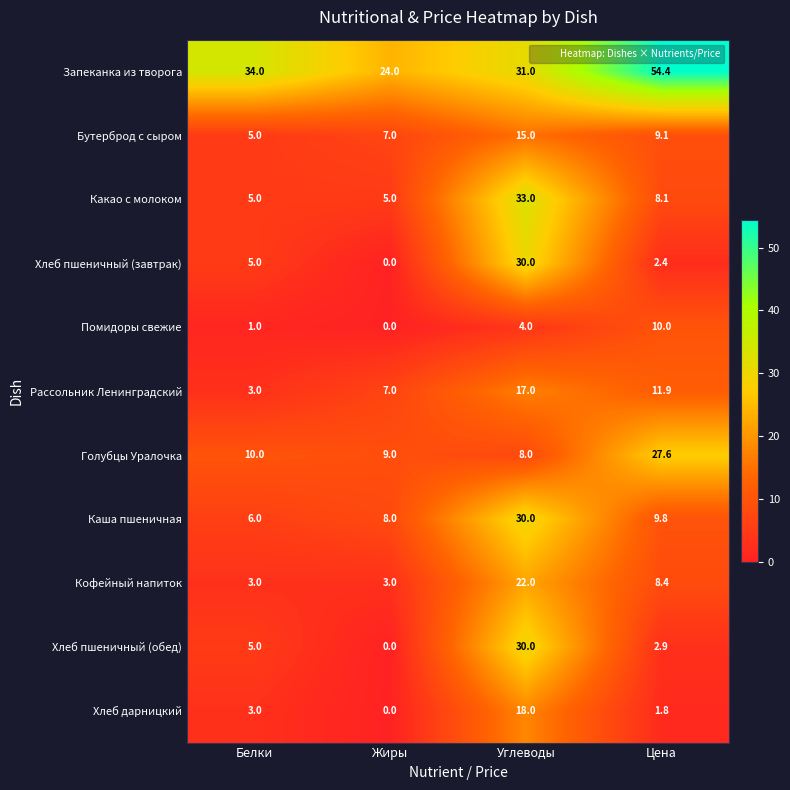

What is the total value across all series at Углеводы?

238.0